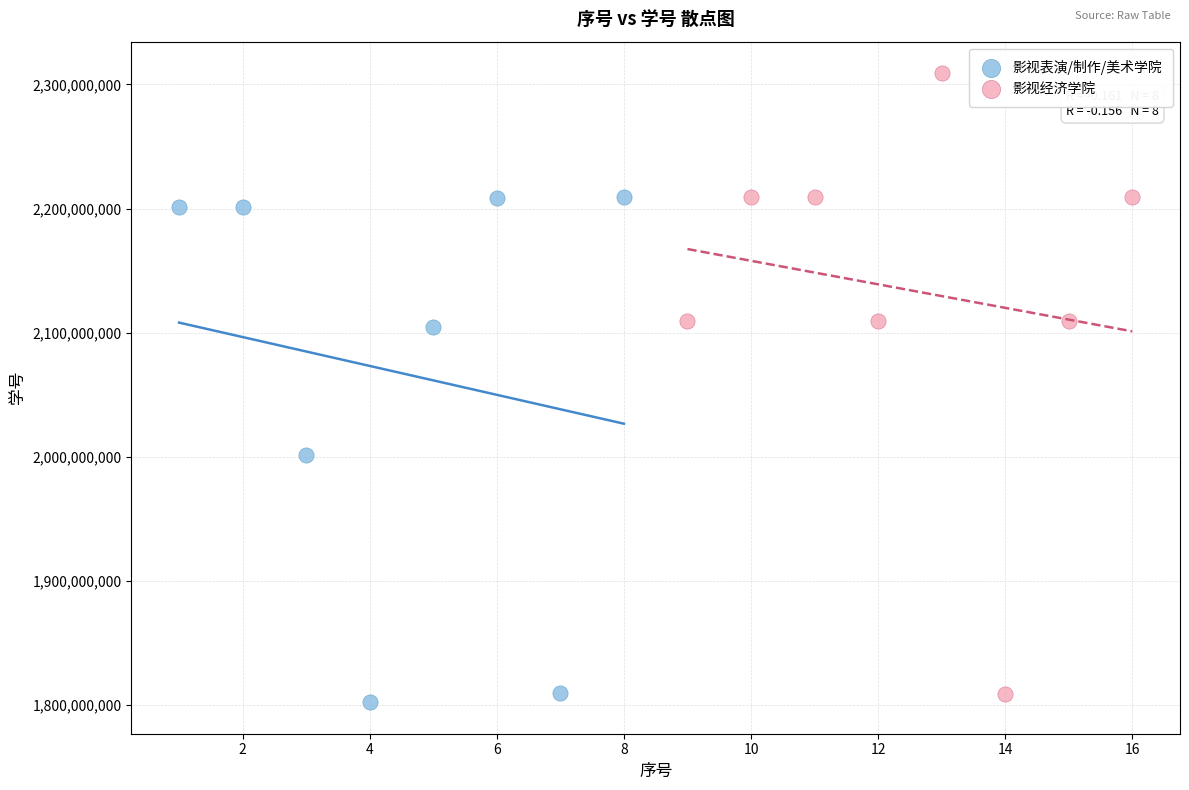

Which series has the largest Y range (max minus min)?

影视经济学院